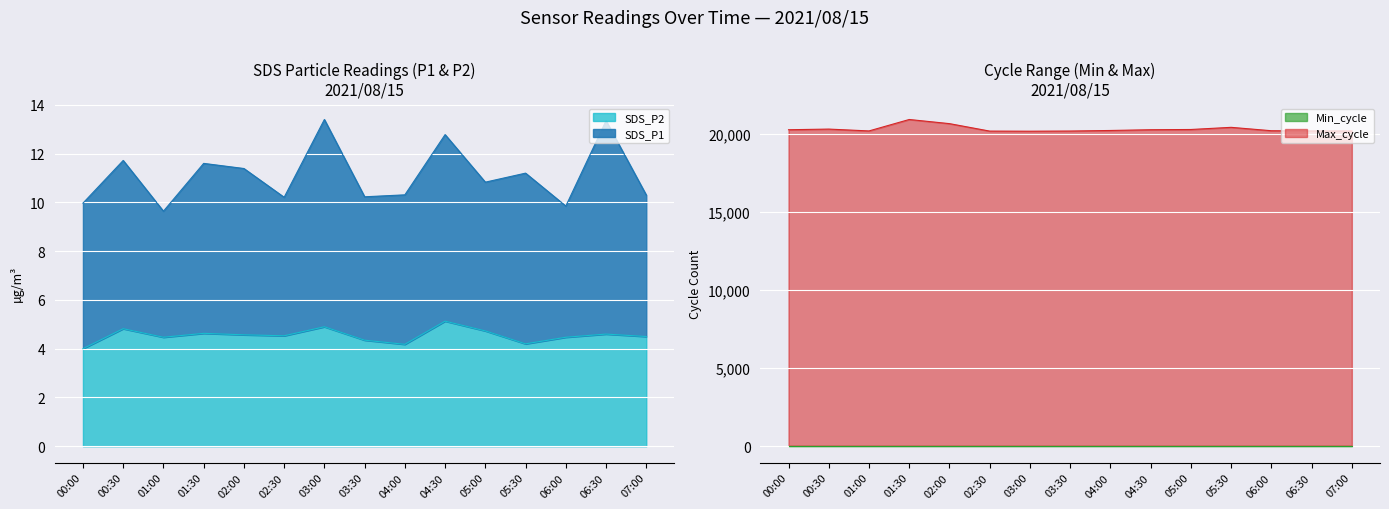

At which category is the sum across all series the highest?

01:30